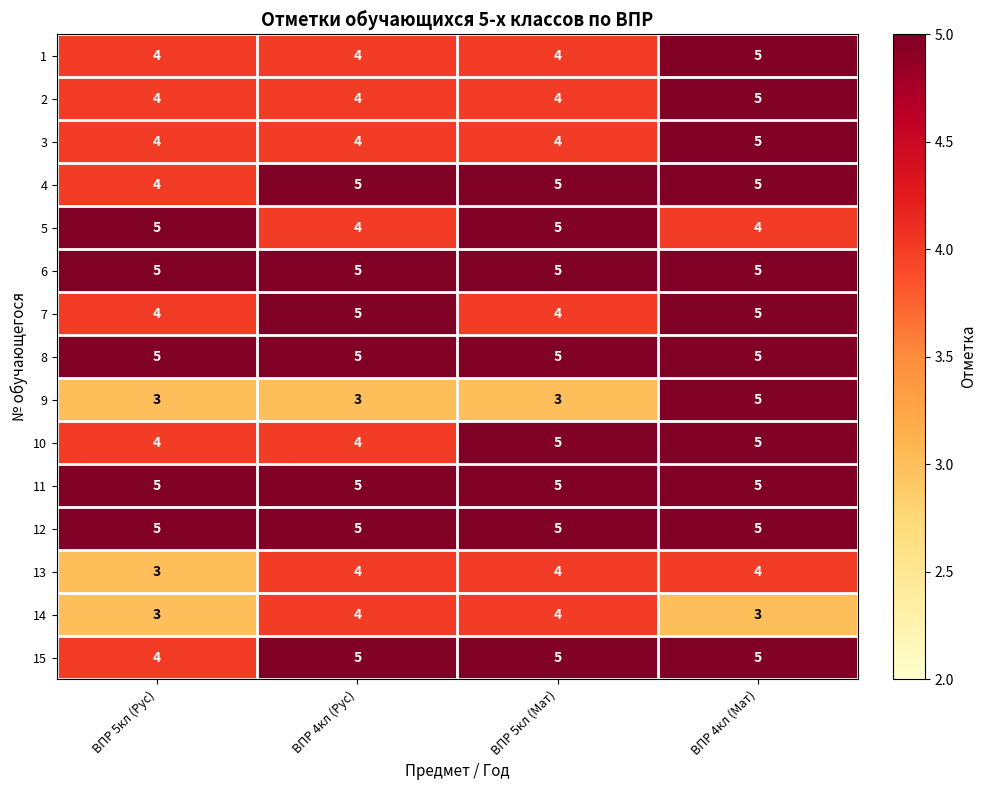

True or false: 7 has a value of 4 at ВПР 5кл (Рус).

True